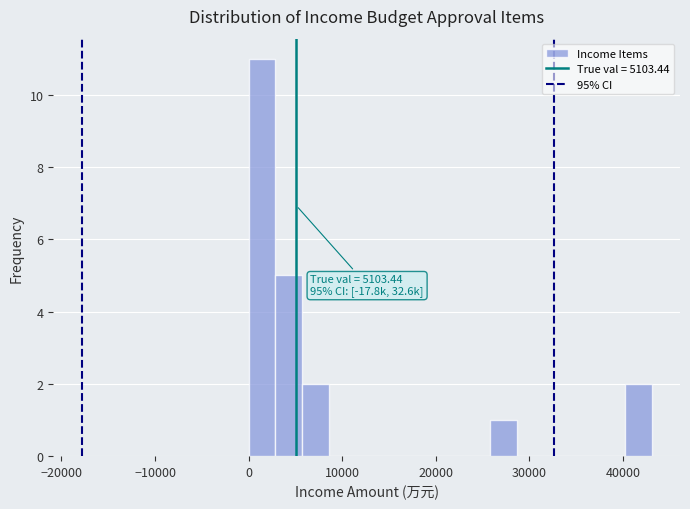

Around what value on the x-axis is the tallest bar? Give the approximate position of its centre, as read against the axis.

1000